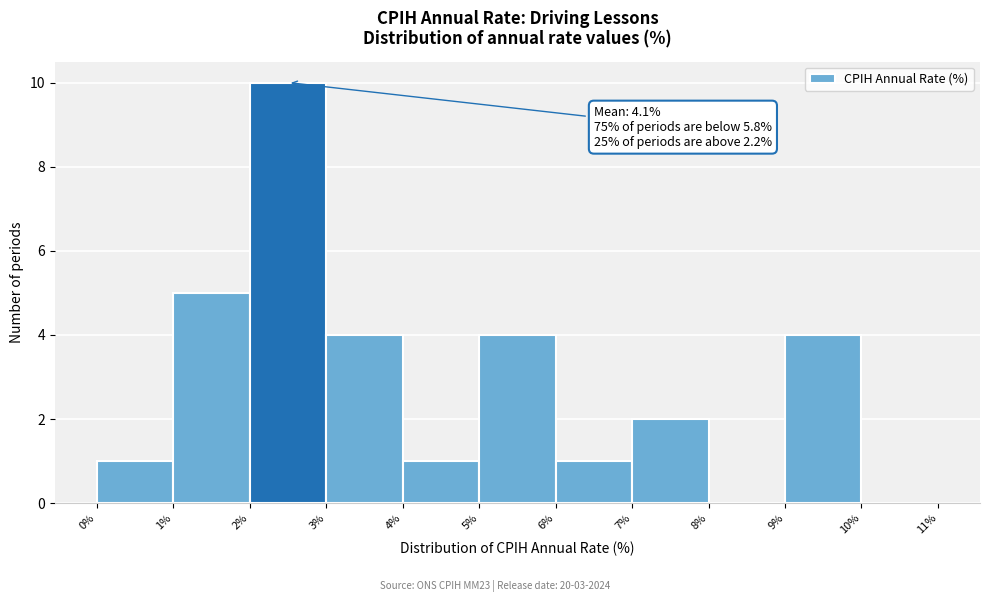

Which range on the x-axis has the tallest bar?

2% to 3%